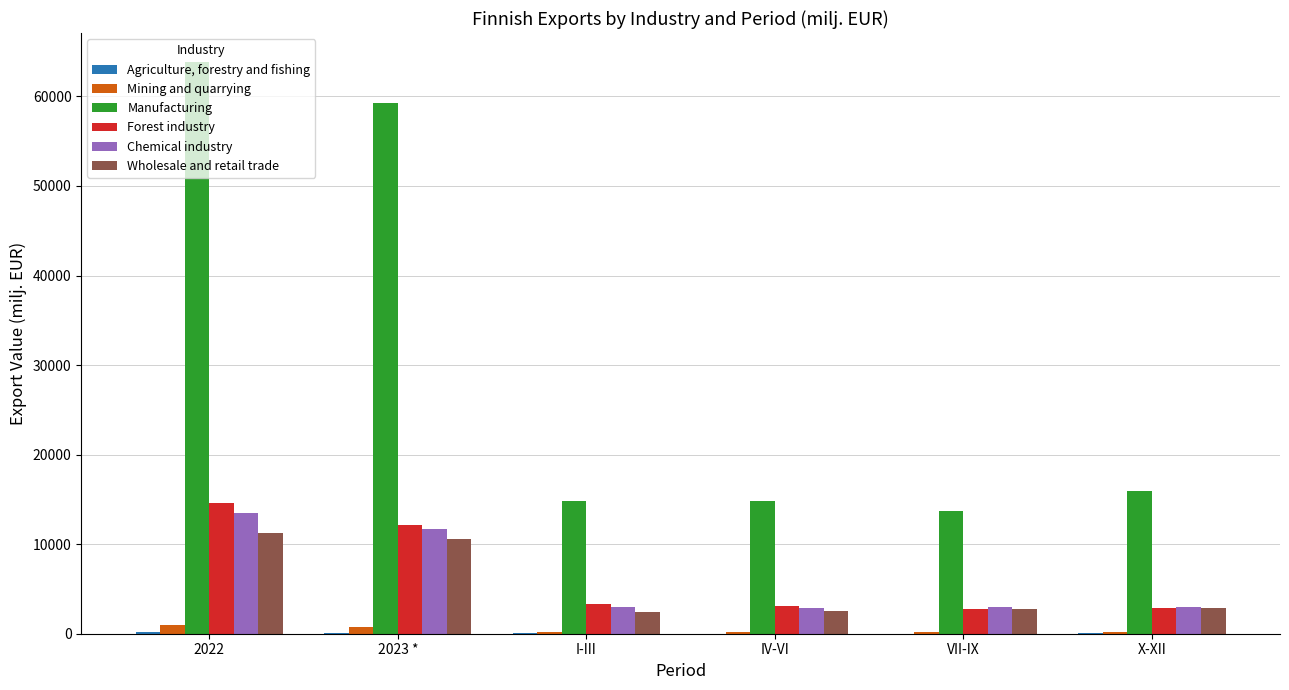

Is it true that Manufacturing equals 7305.1 at I-III?

False